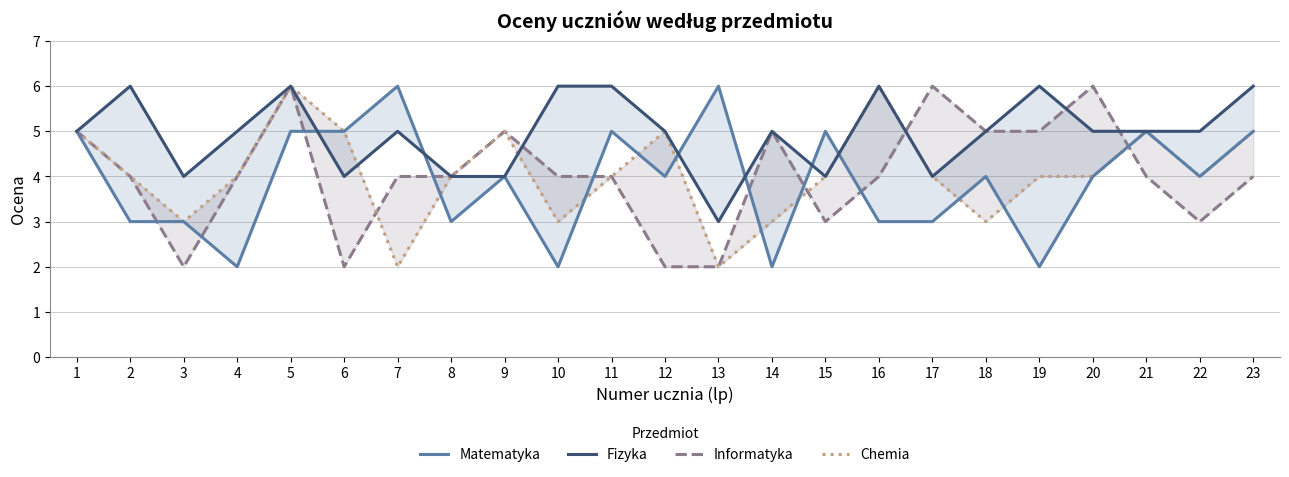

Count the number of data series in this chart.

4